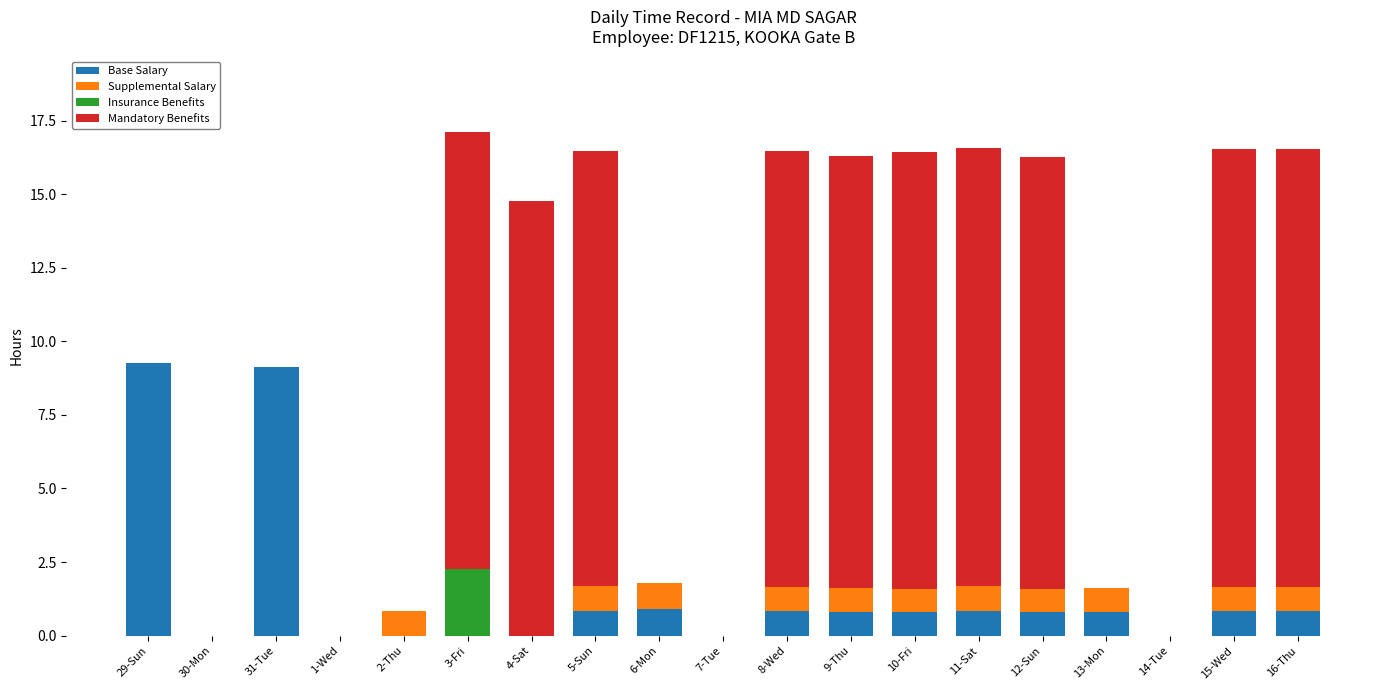

True or false: Base Salary has a value of 0.8 at 11-Sat.

True